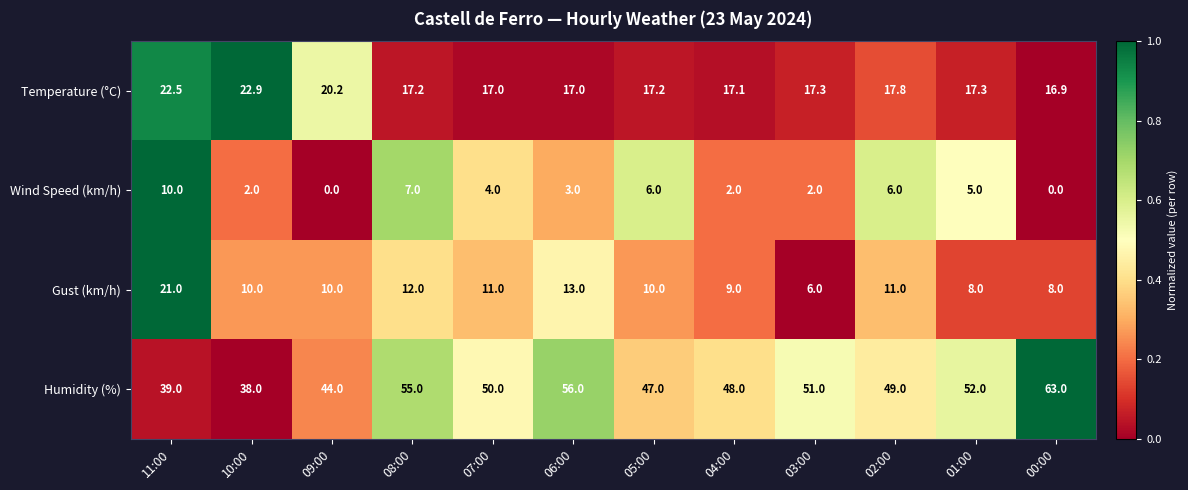

Count the number of categories in the chart.

12